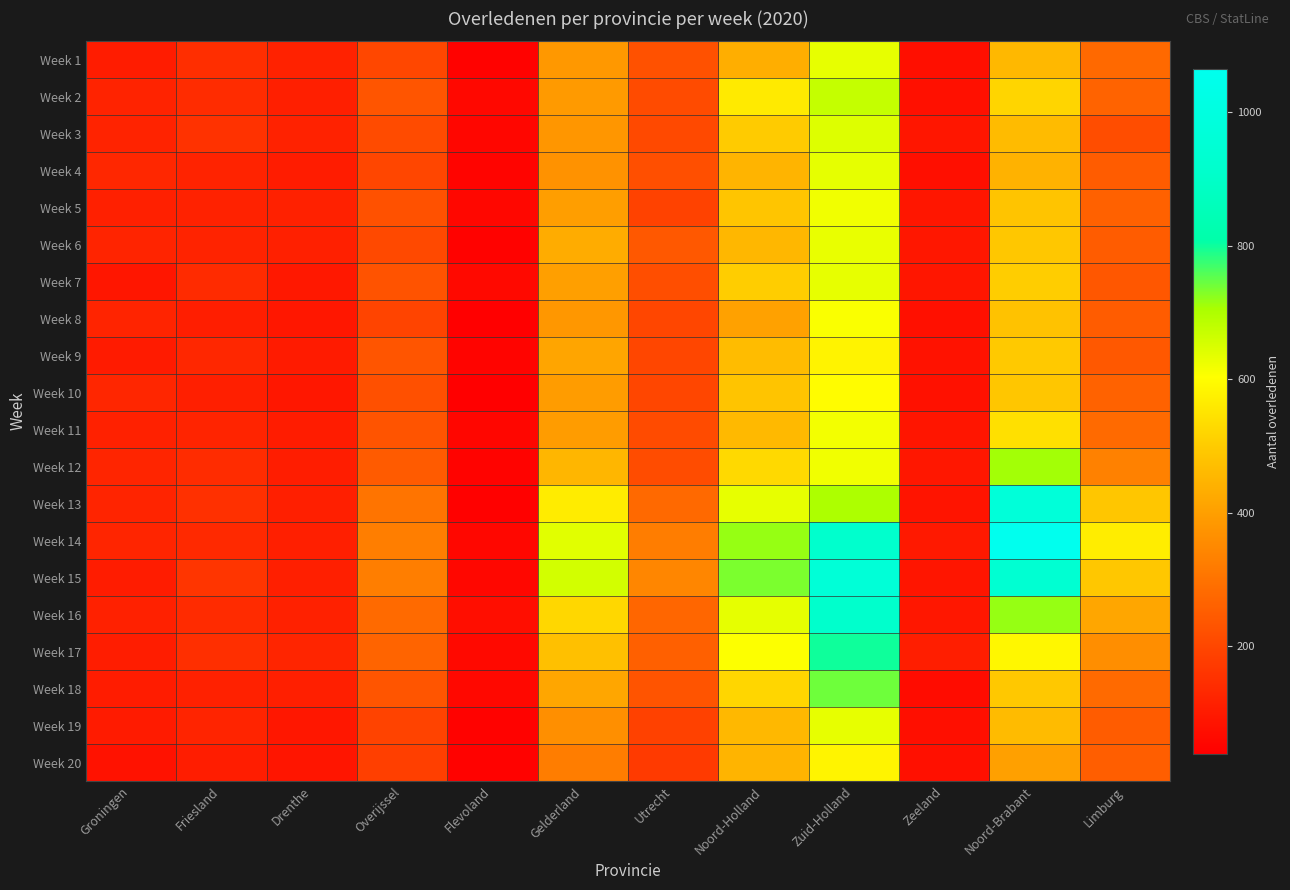

What is the difference between the highest and lowest values at Noord-Brabant?

662